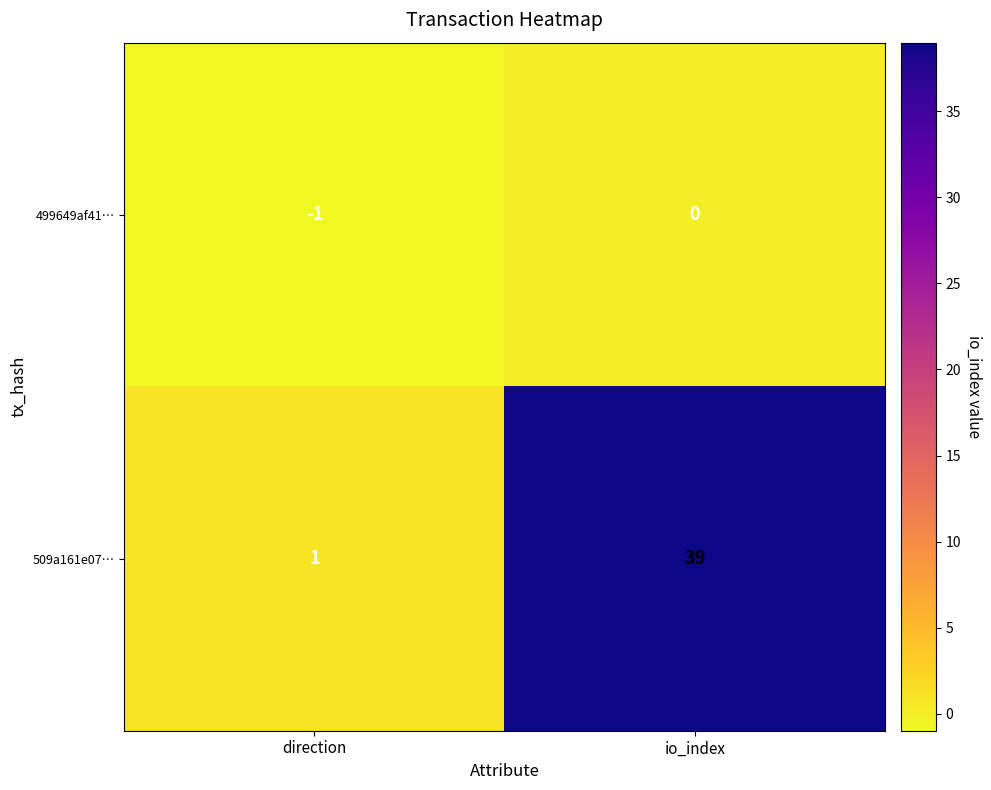

What is the difference between the highest and lowest values at direction?

2